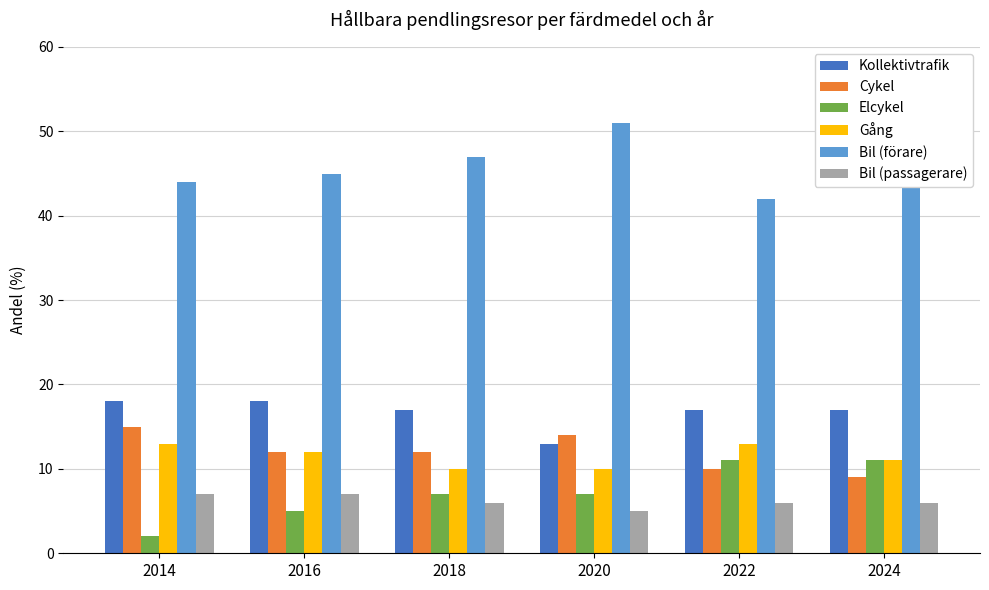

True or false: Bil (passagerare) has a value of 5 at 2020.

True